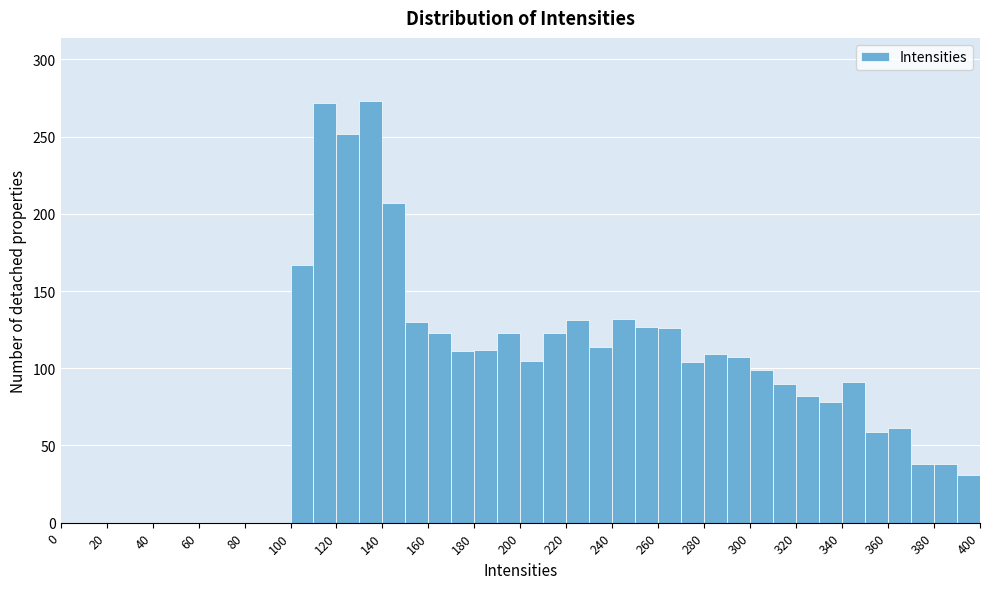

Reading left to right, transcribe this chart: for each bar, give the range it covers on the x-axis and its height. The values are not printed on the chart, so give them approximately, as read against the axis.

0 to 10: 0
10 to 20: 0
20 to 30: 0
30 to 40: 0
40 to 50: 0
50 to 60: 0
60 to 70: 0
70 to 80: 0
80 to 90: 0
90 to 100: 0
100 to 110: 165
110 to 120: 270
120 to 130: 250
130 to 140: 275
140 to 150: 205
150 to 160: 130
160 to 170: 125
170 to 180: 110
180 to 190: 110
190 to 200: 125
200 to 210: 105
210 to 220: 125
220 to 230: 130
230 to 240: 115
240 to 250: 130
250 to 260: 125
260 to 270: 125
270 to 280: 105
280 to 290: 110
290 to 300: 105
300 to 310: 100
310 to 320: 90
320 to 330: 80
330 to 340: 80
340 to 350: 90
350 to 360: 60
360 to 370: 60
370 to 380: 40
380 to 390: 40
390 to 400: 30